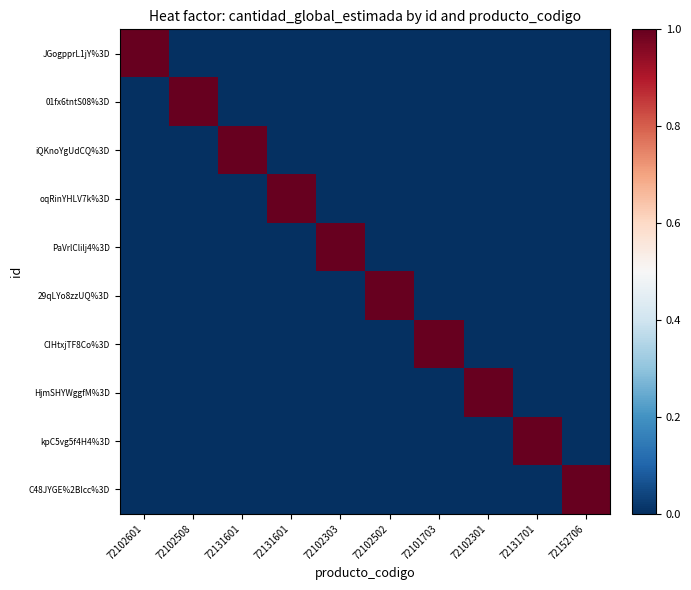

Which series has the largest total across all categories?

JGogpprL1jY%3D